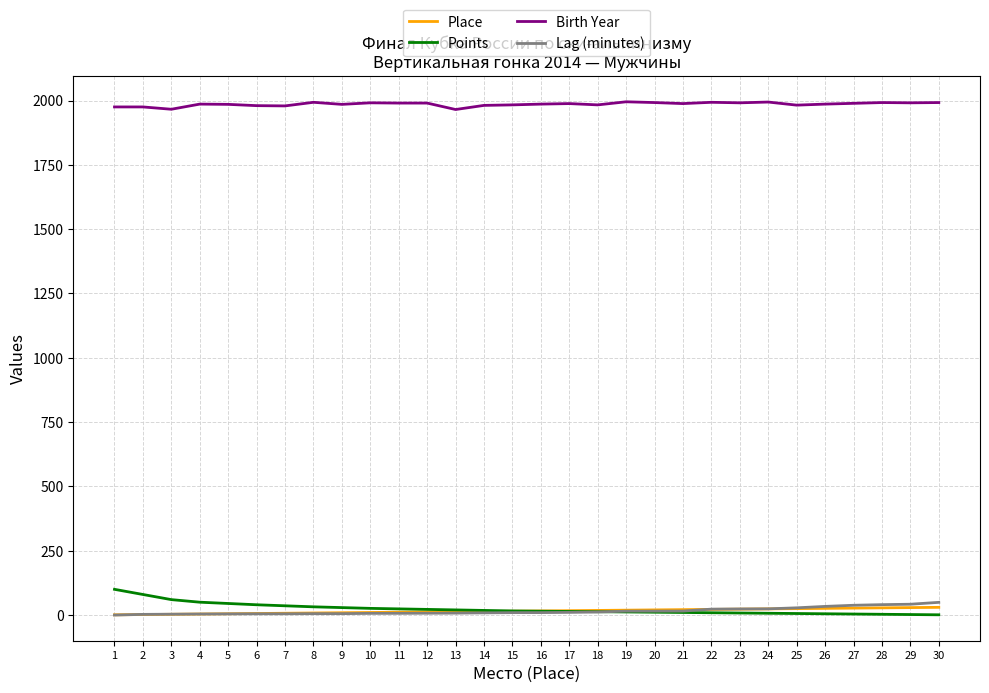

What value does the Lag (minutes) series have at 9?

5.5